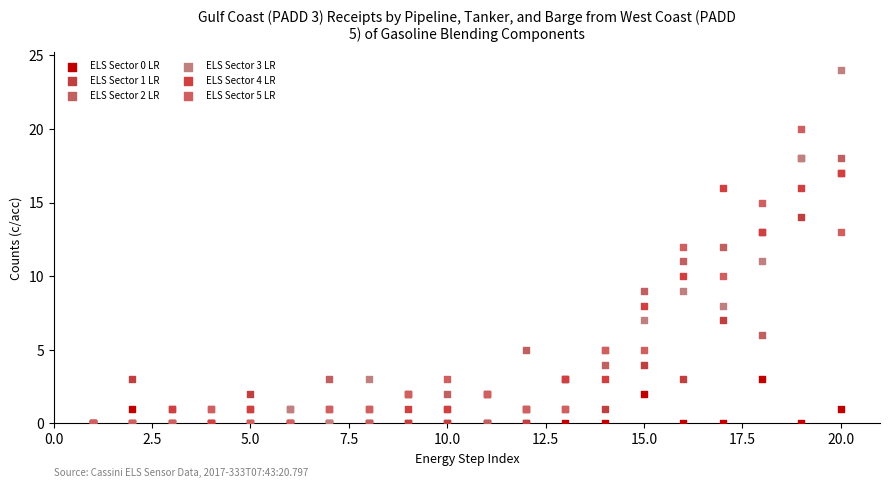

What are all the series names shown in the legend?

ELS Sector 0 LR, ELS Sector 1 LR, ELS Sector 2 LR, ELS Sector 3 LR, ELS Sector 4 LR, ELS Sector 5 LR